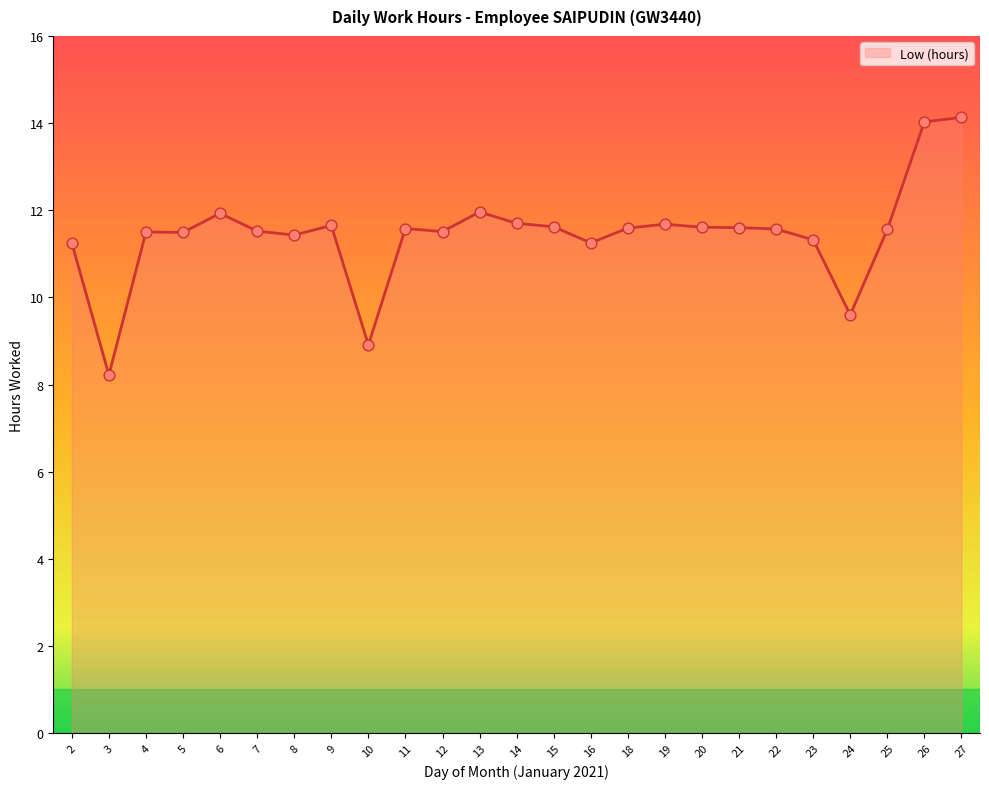

What is the change in value from 21 to 26?

+2.4